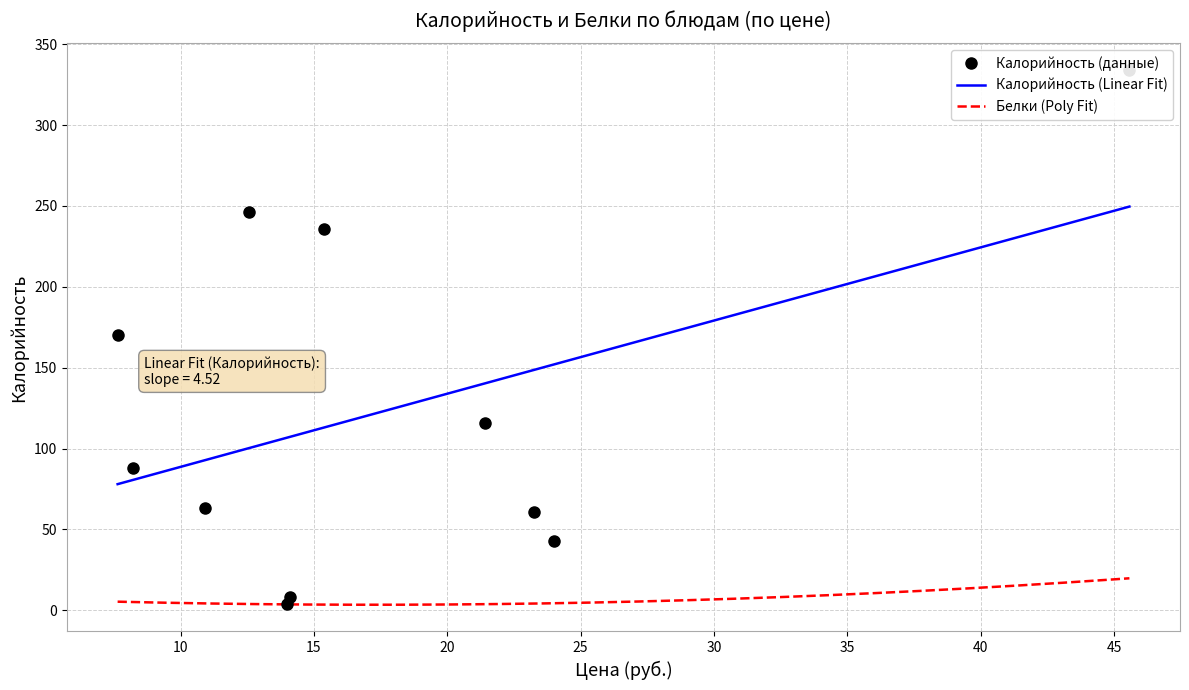

What is the label of the 3rd point from the right?

компот